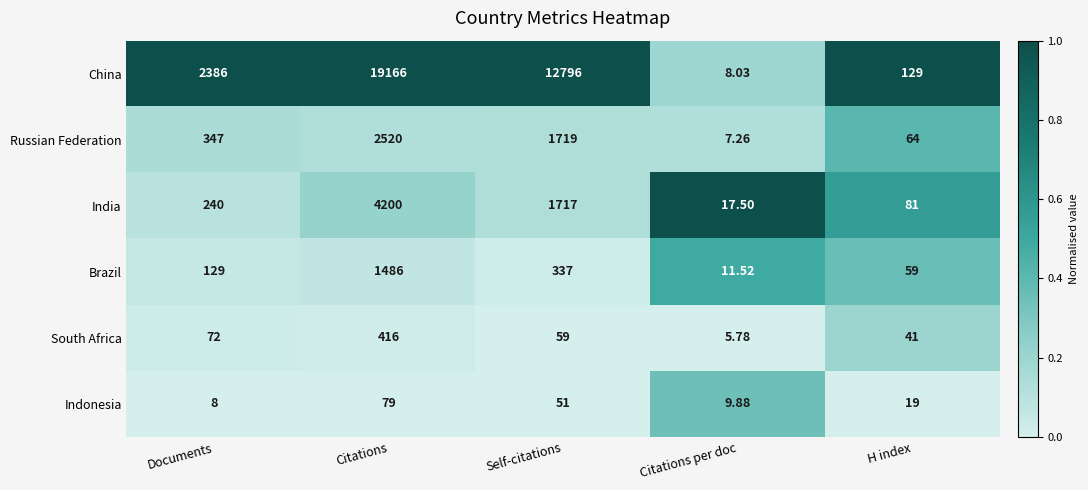

At which category does the chart reach its minimum across all series?

Citations per doc